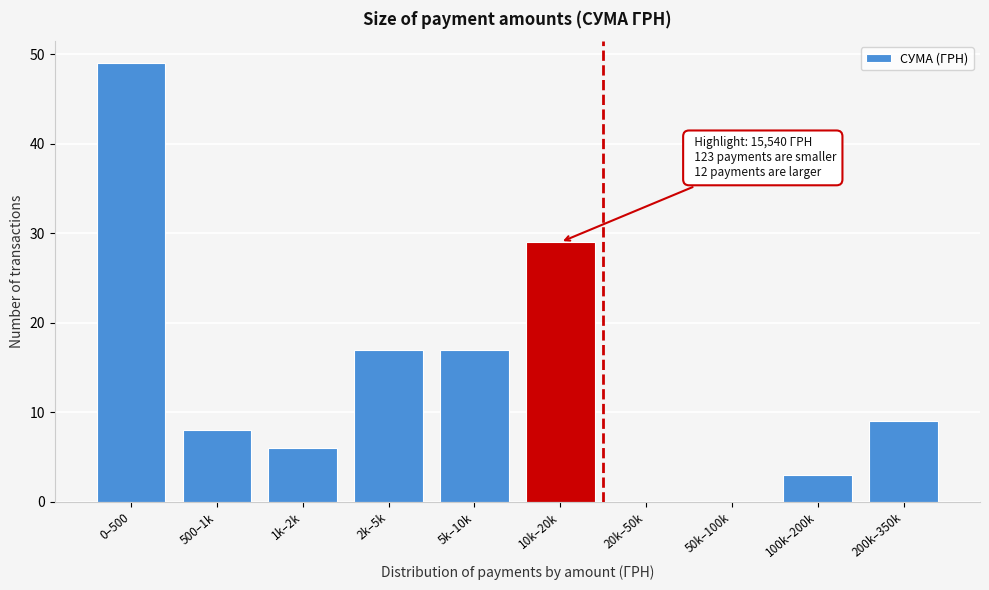

Reading left to right, extract all data points from this chart.

0–500=49	500–1k=8	1k–2k=6	2k–5k=17	5k–10k=17	10k–20k=29	20k–50k=0	50k–100k=0	100k–200k=3	200k–350k=9